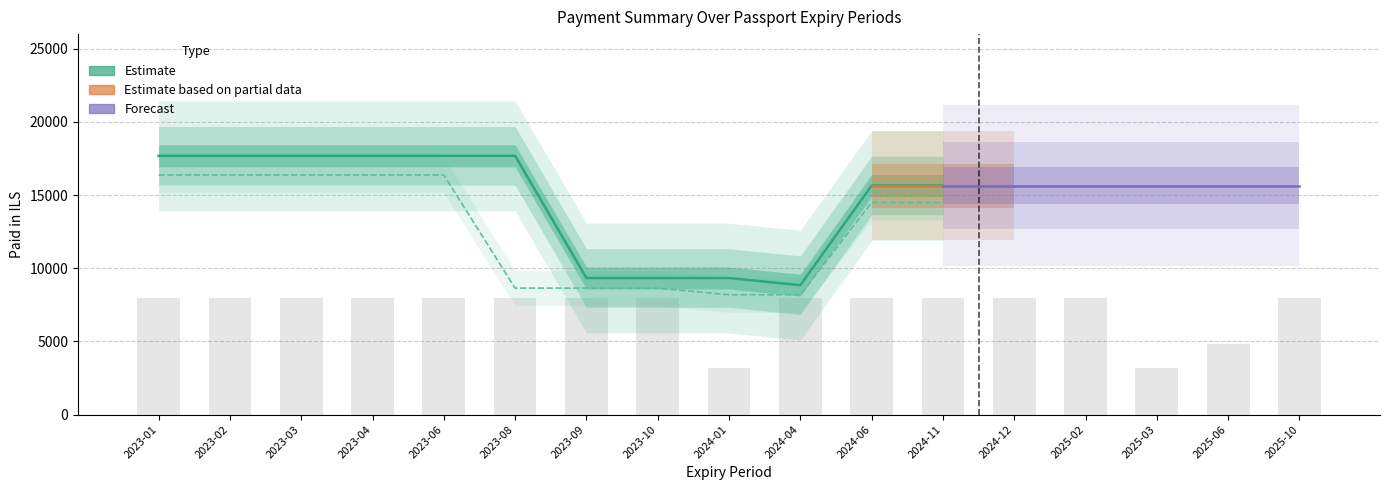

Is it true that Installments (Forecast) equals 17.4 at 2025-10?

False